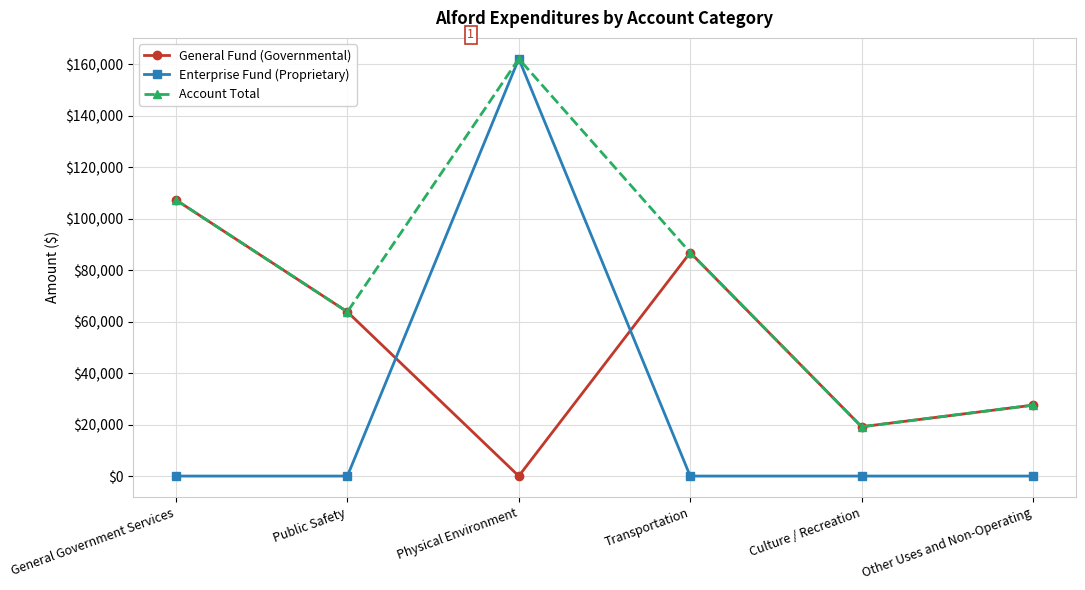

Which series has the largest total across all categories?

Account Total